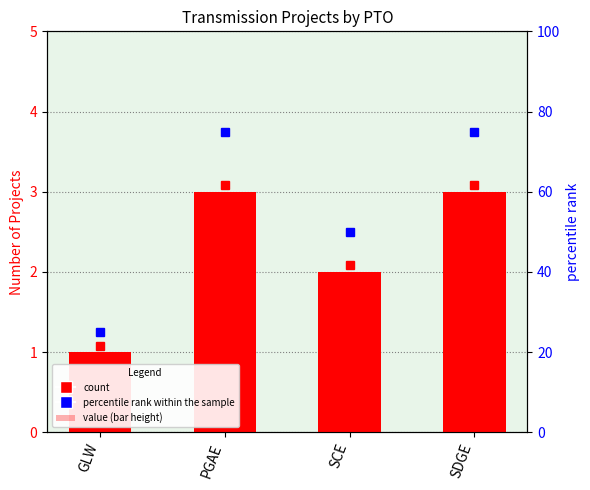

The chart shows a value of 3 at SDGE. True or false?

True